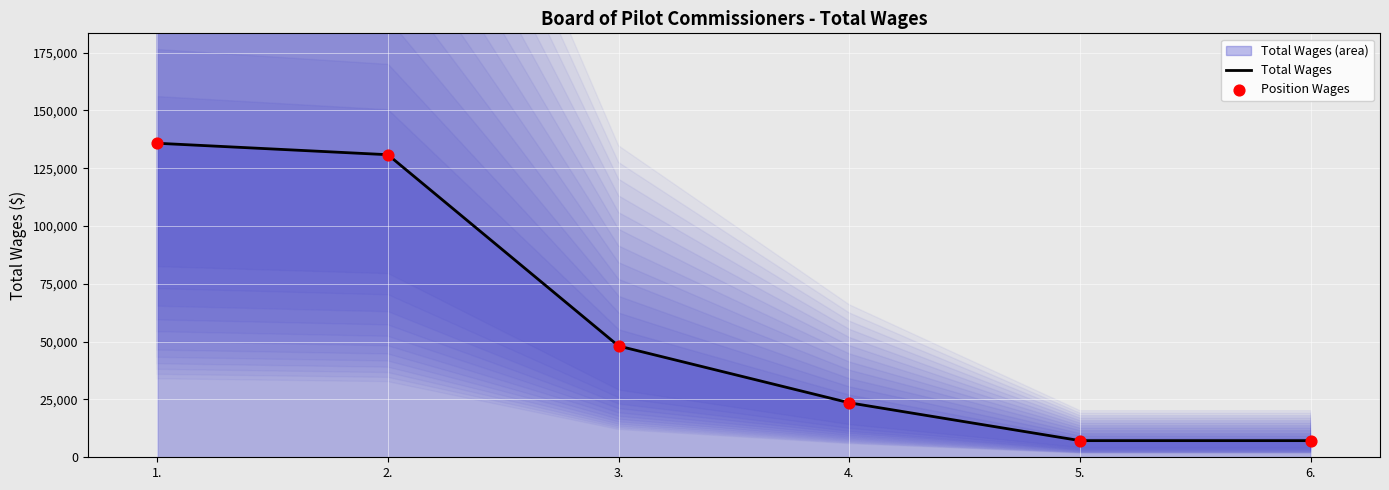

At how many categories does at least one series exceed 110100?

2